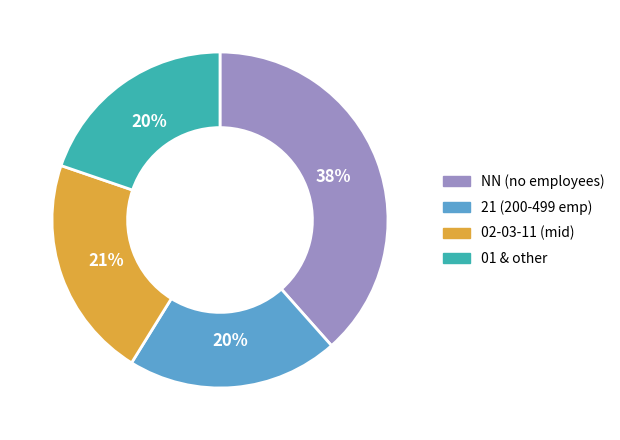

The 21 (200-499 emp) slice represents 26% of the pie. True or false?

False